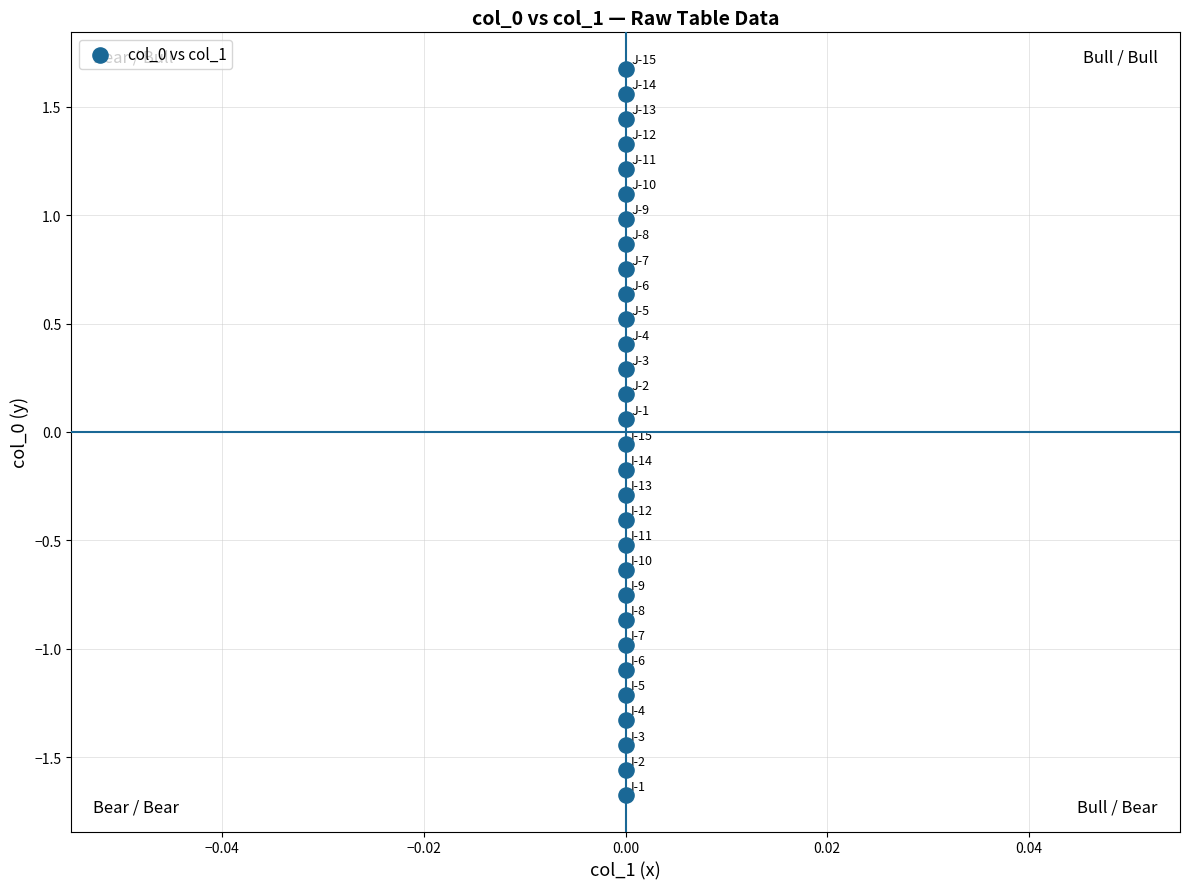

What is the range of Y values (max minus min)?

3.4